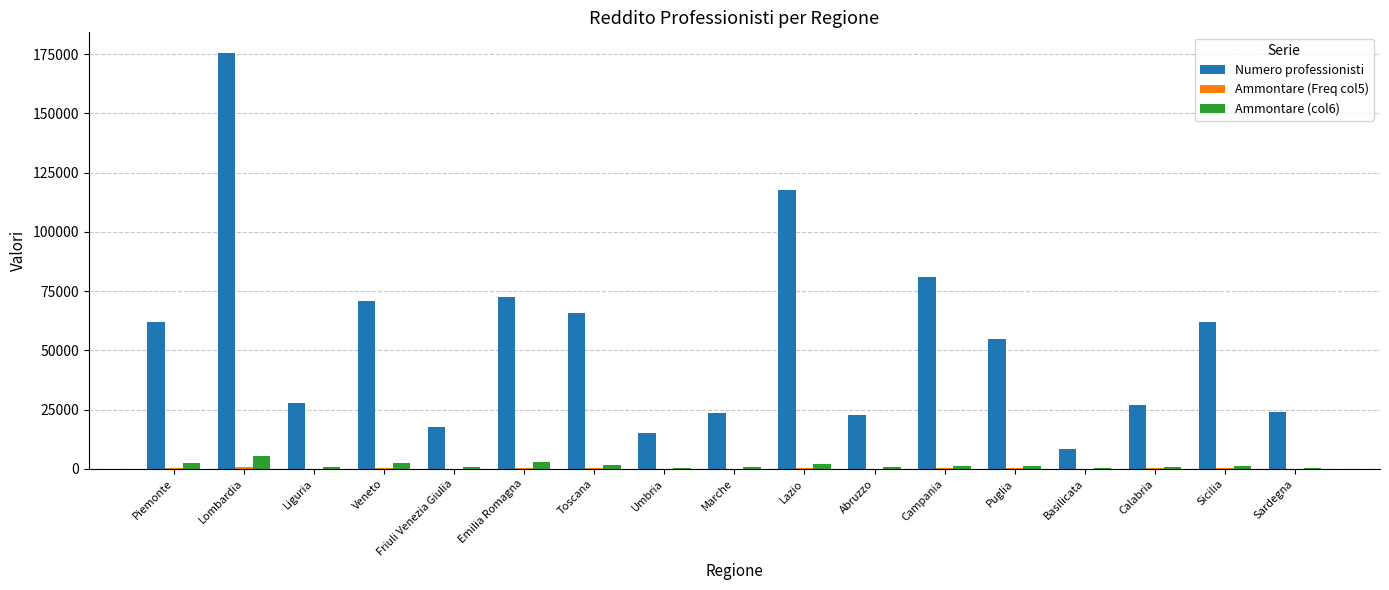

Are the bars horizontal?

No